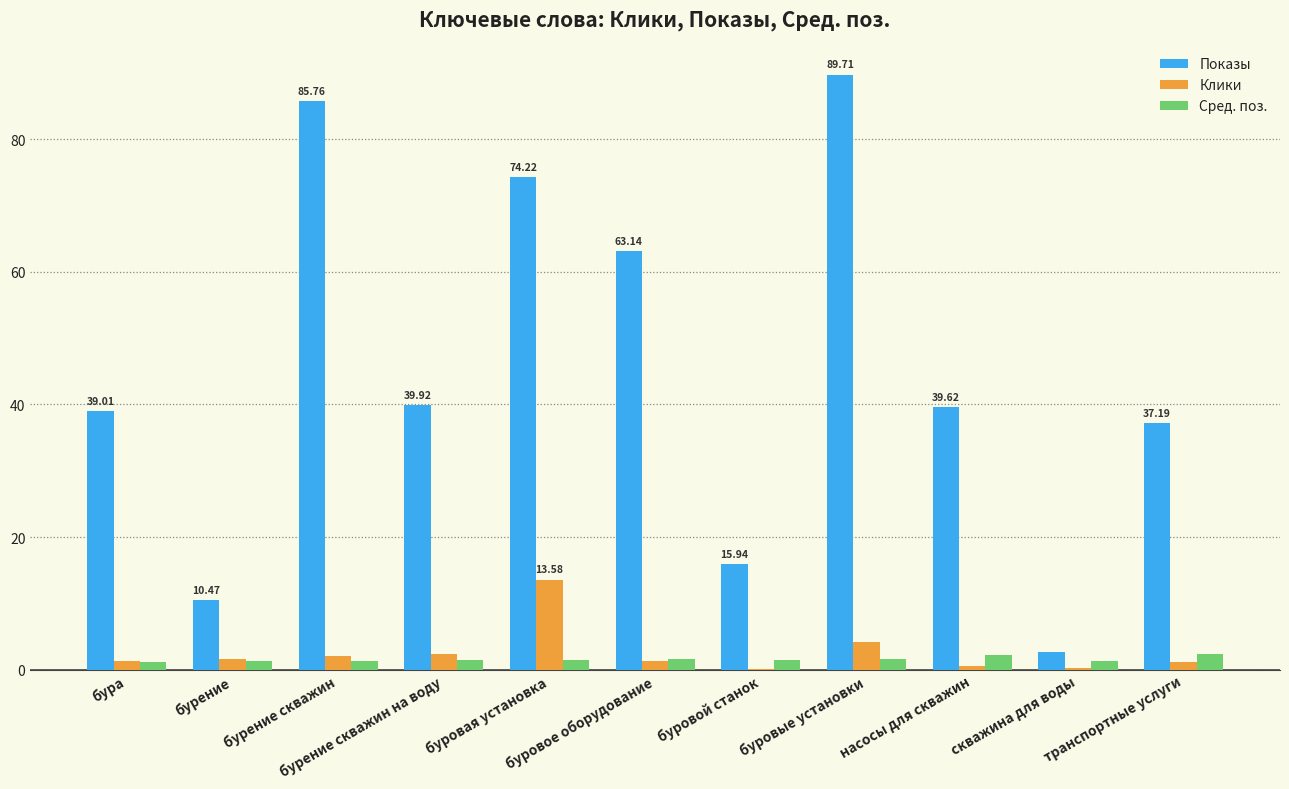

Which series has the largest total across all categories?

Показы